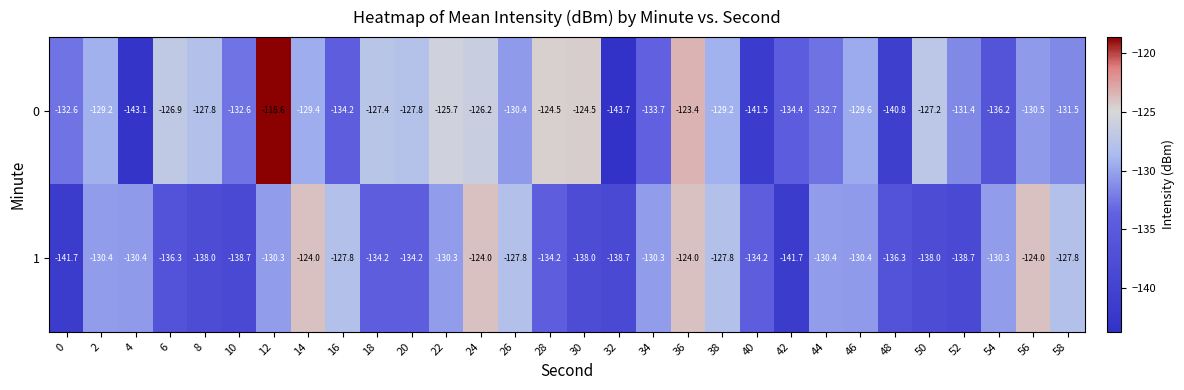

The value of 1 at 6 is -136.3. True or false?

True